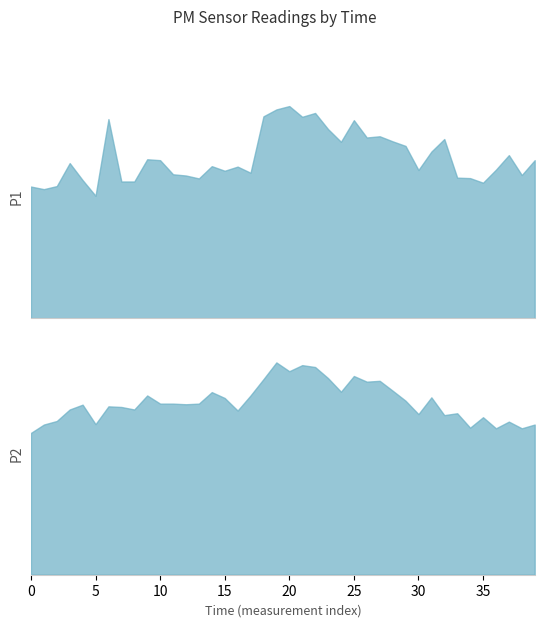

What is the value of the P1 point at the 15th from the left?

11.8